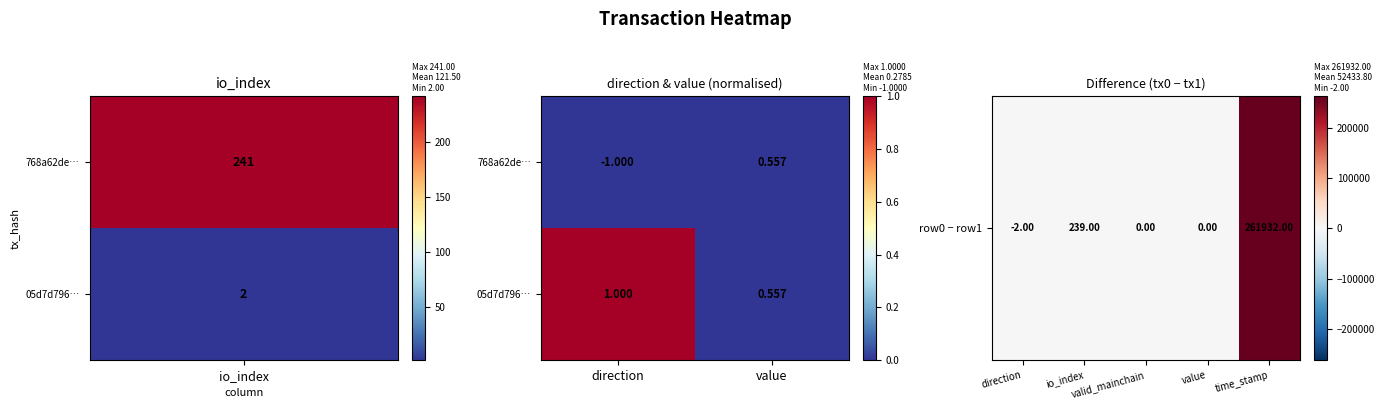

Which category has the lowest value across all series?

direction